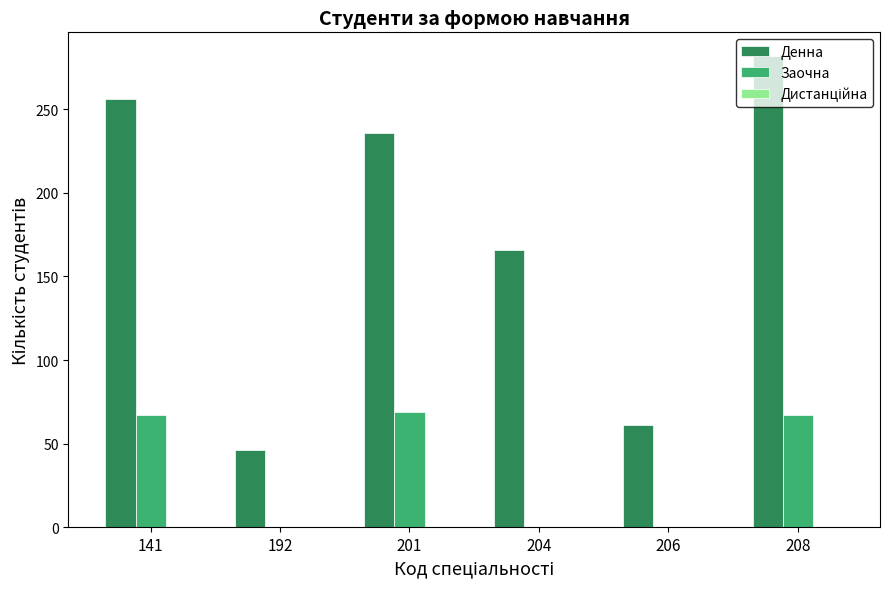

What is the spread (max minus min) of values at 204?

166